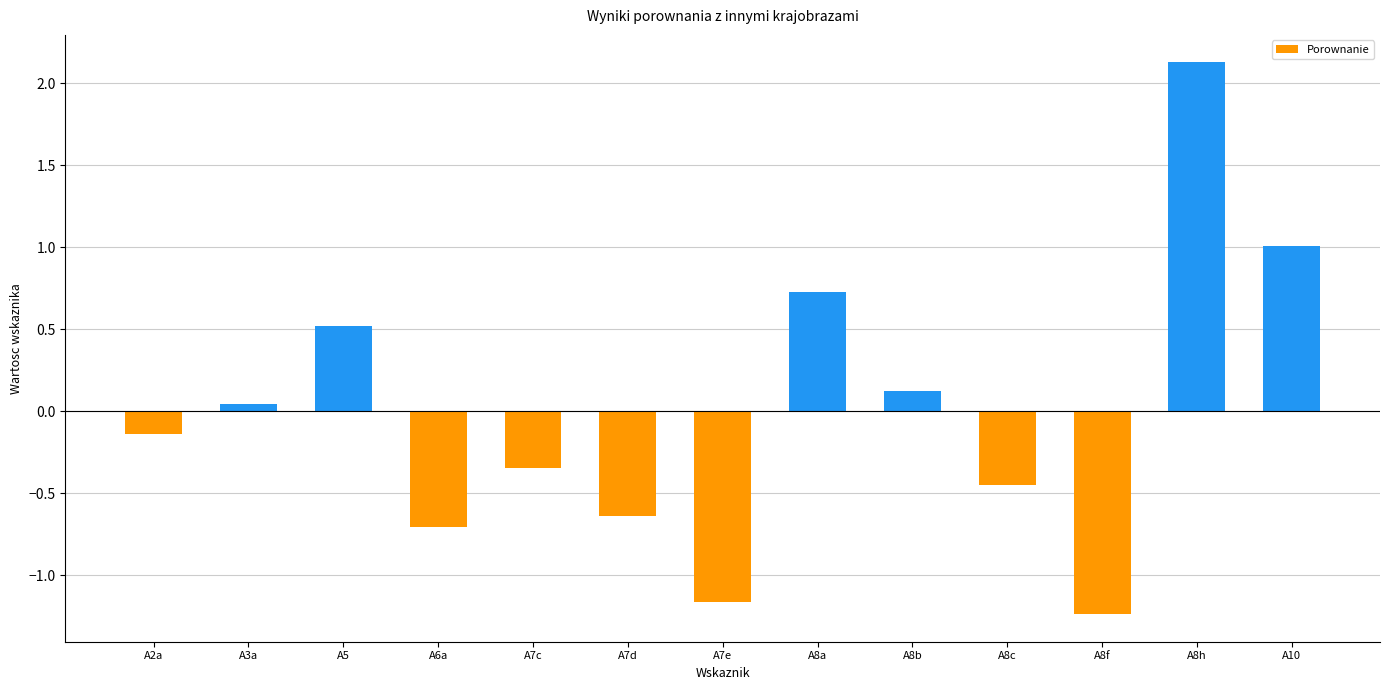

What is the greatest value displayed?

2.1